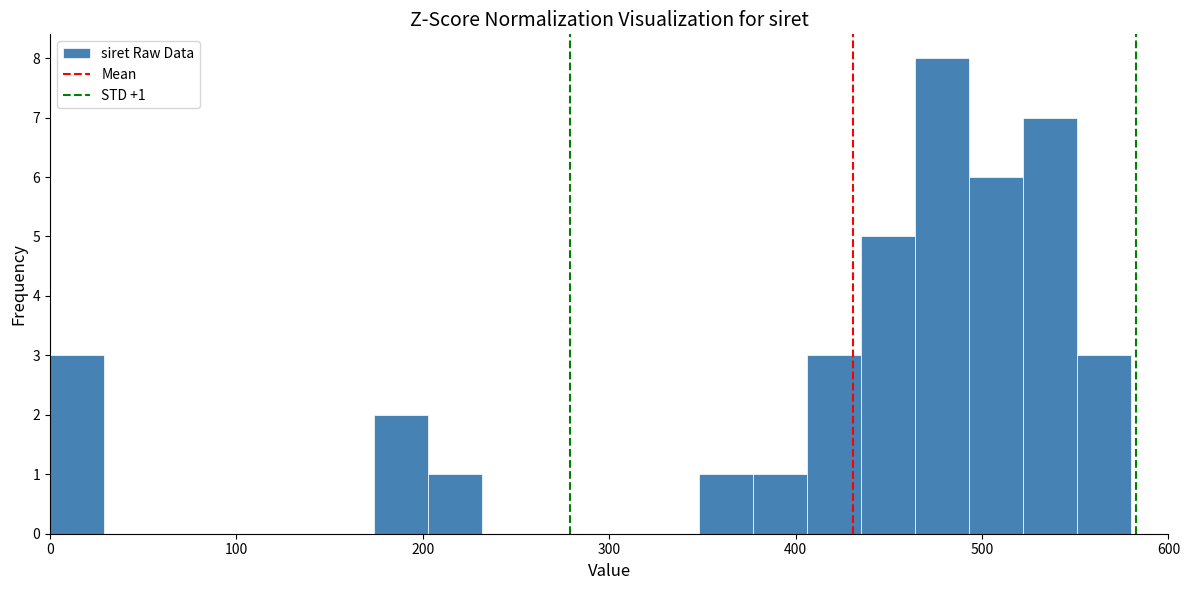

Read against the x-axis, roughly where is the centre of the tallest bar?

480